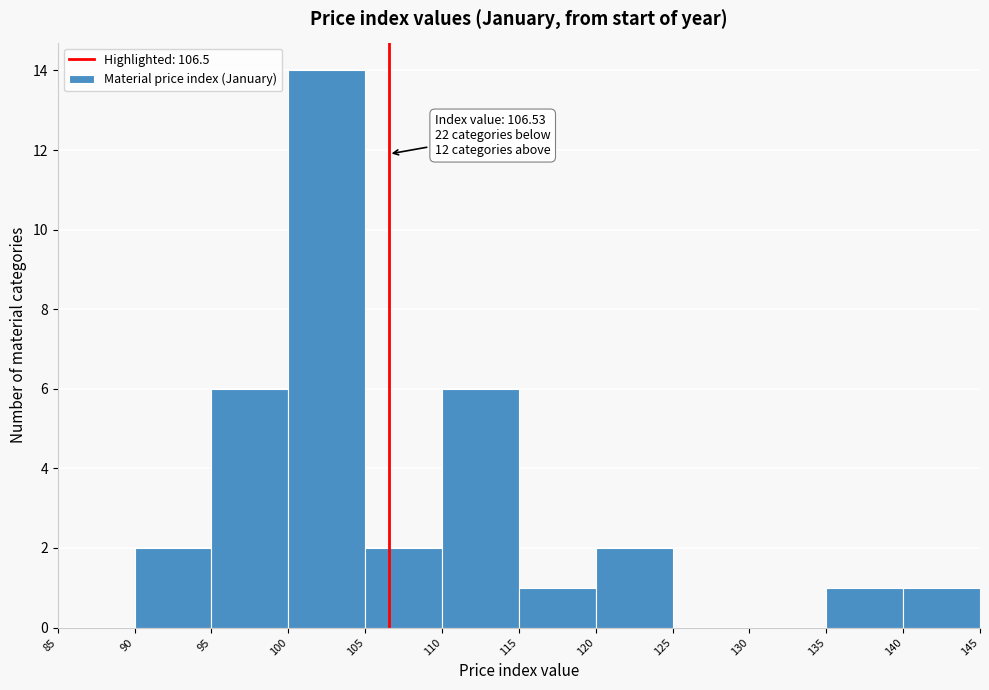

Over which range of the x-axis is the bar tallest?

100 to 105